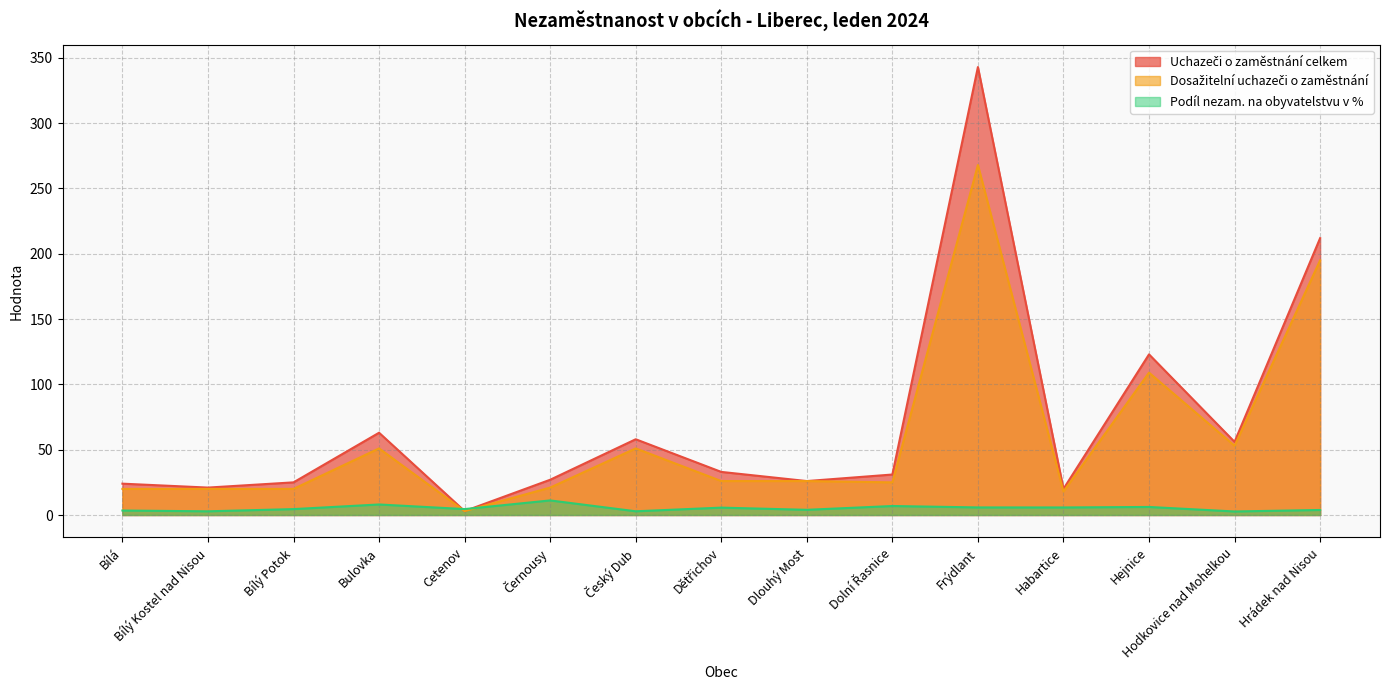

Which has a higher value, Bulovka or Bílá?

Bulovka